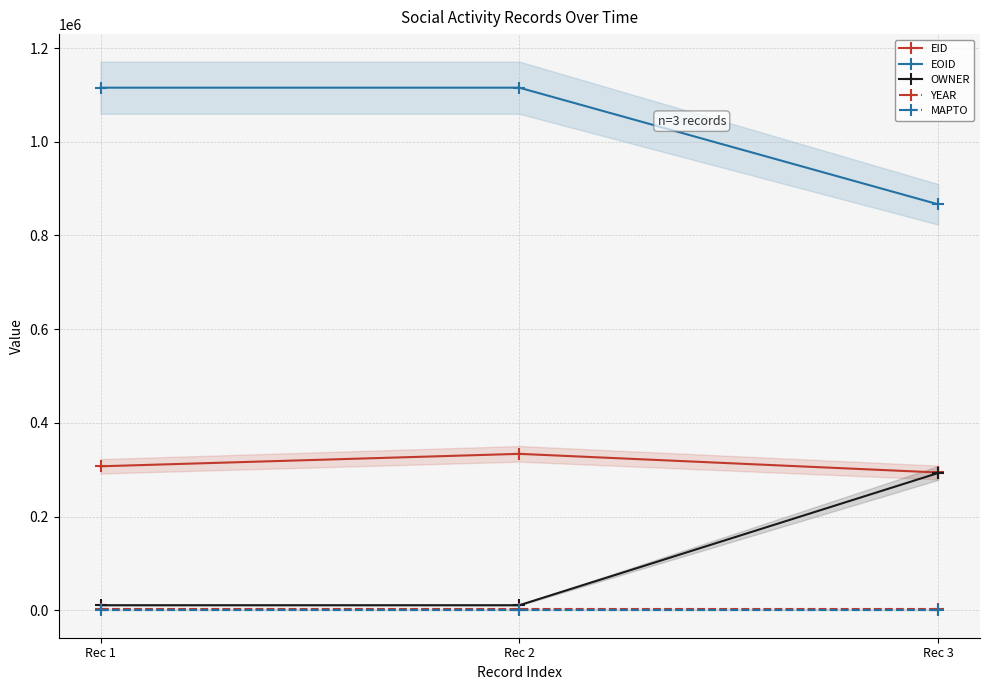

What is the maximum value shown in the chart?

1115470